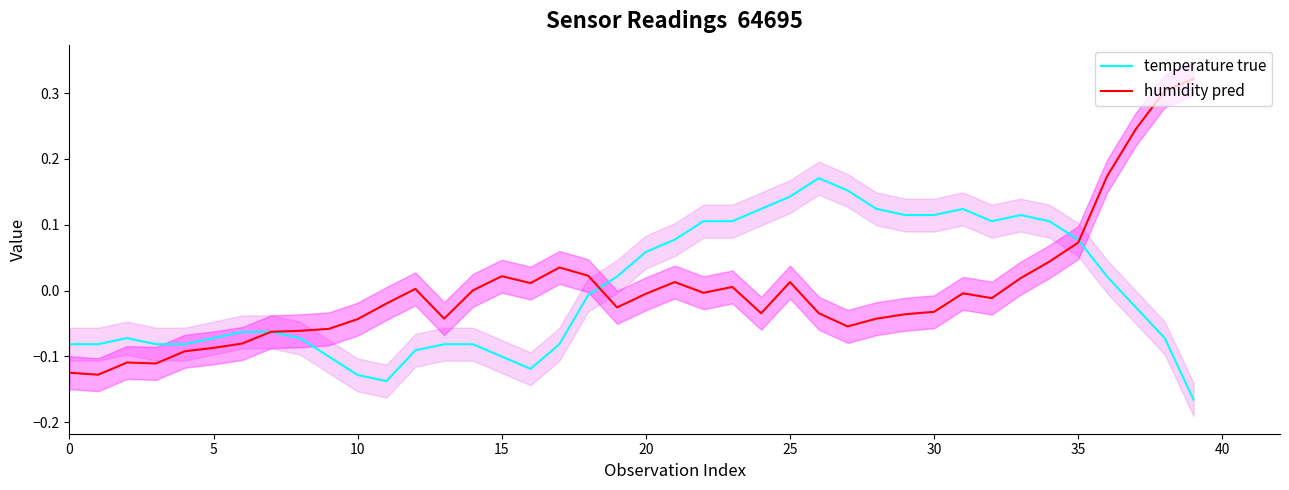

Is it true that temperature true equals -0.0 at 0?

False